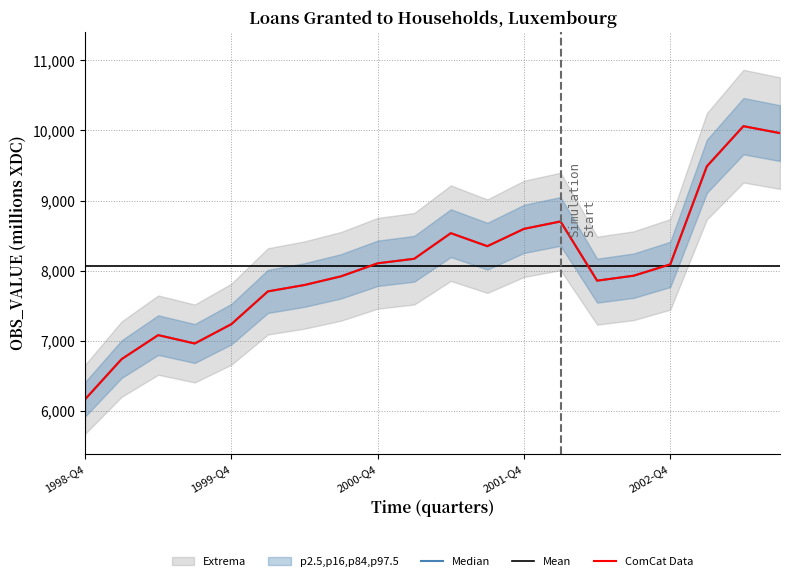

The value of Mean at 1998-Q4 is 8070.3. True or false?

True